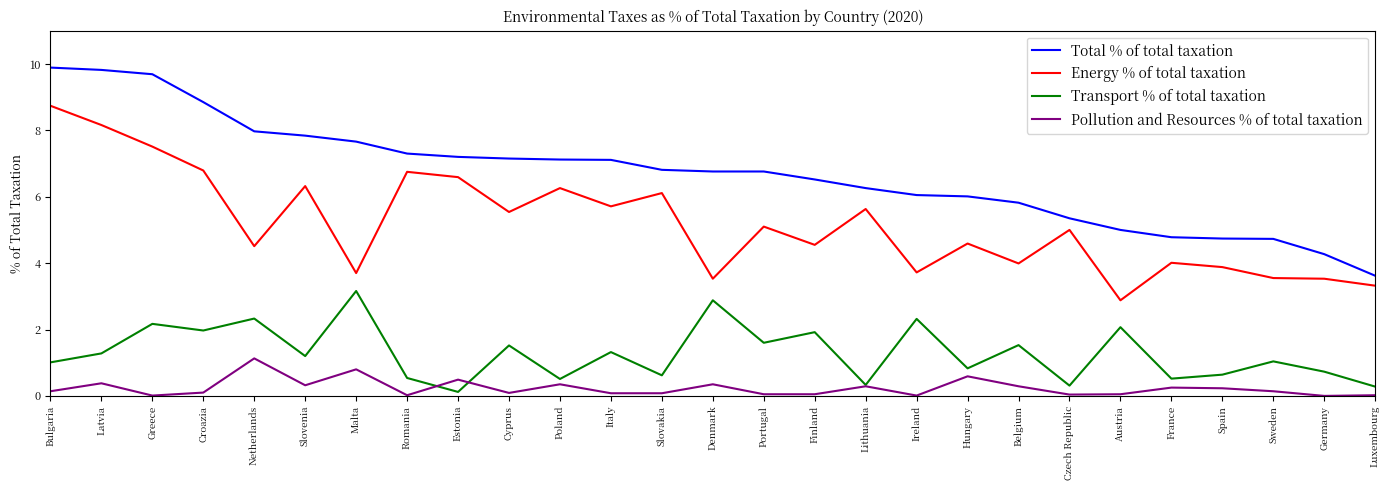

What position from the left is Germany?

26